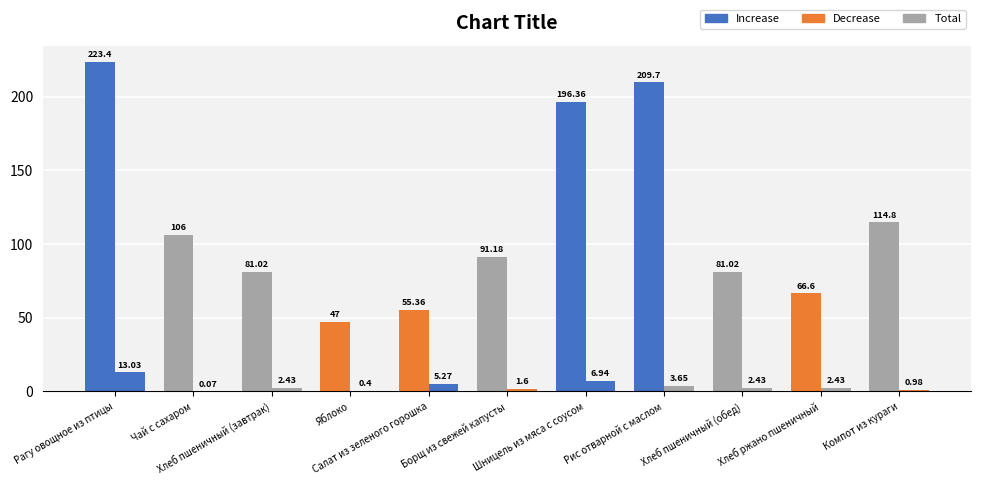

At which label is Калорийность closest to 135?

Компот из кураги